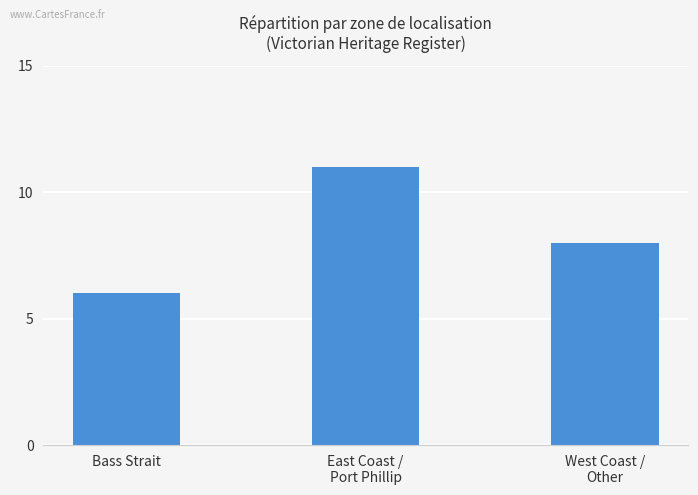

Reading left to right, what are all the values shown in this chart?

Bass Strait=6	East Coast /
Port Phillip=11	West Coast /
Other=8